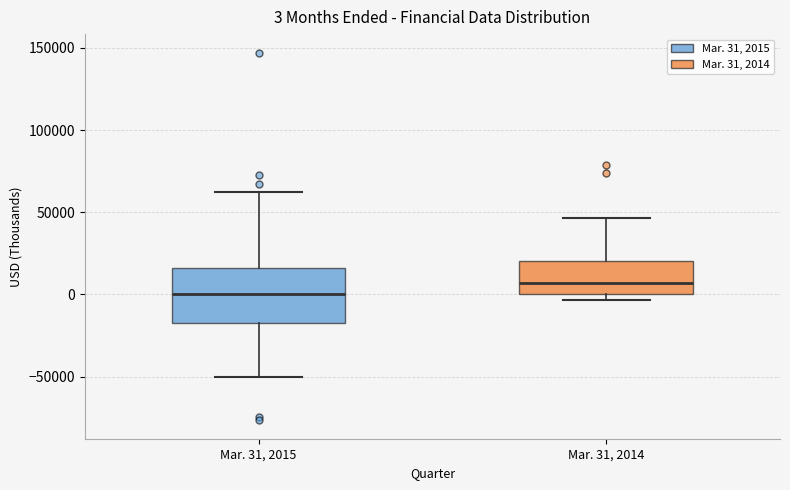

Which box is the tallest, from its lower edge to its upper edge?

Mar. 31, 2015